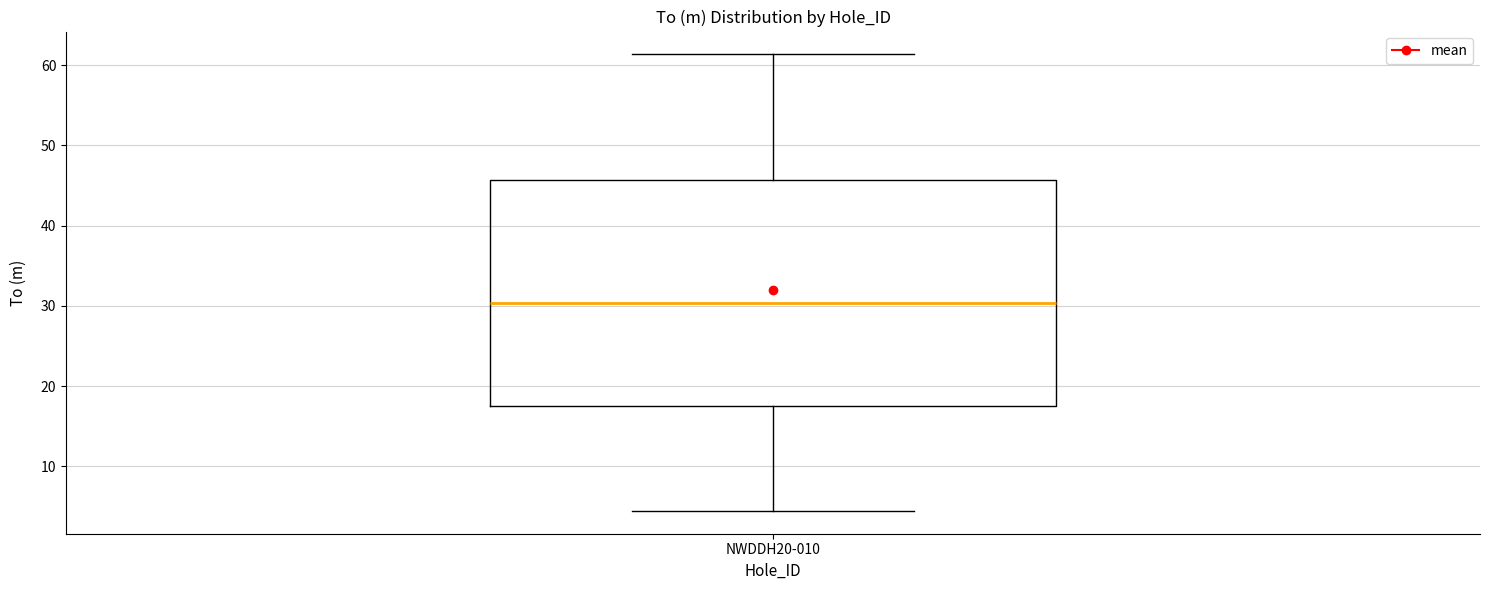

Read this box plot against the y-axis: the position of the median line, the range covered by the box, and the ends of both whiskers. The values are not printed on the chart, so give them approximately, as read against the axis.

median 30, box 18 to 46, whiskers 4 to 61